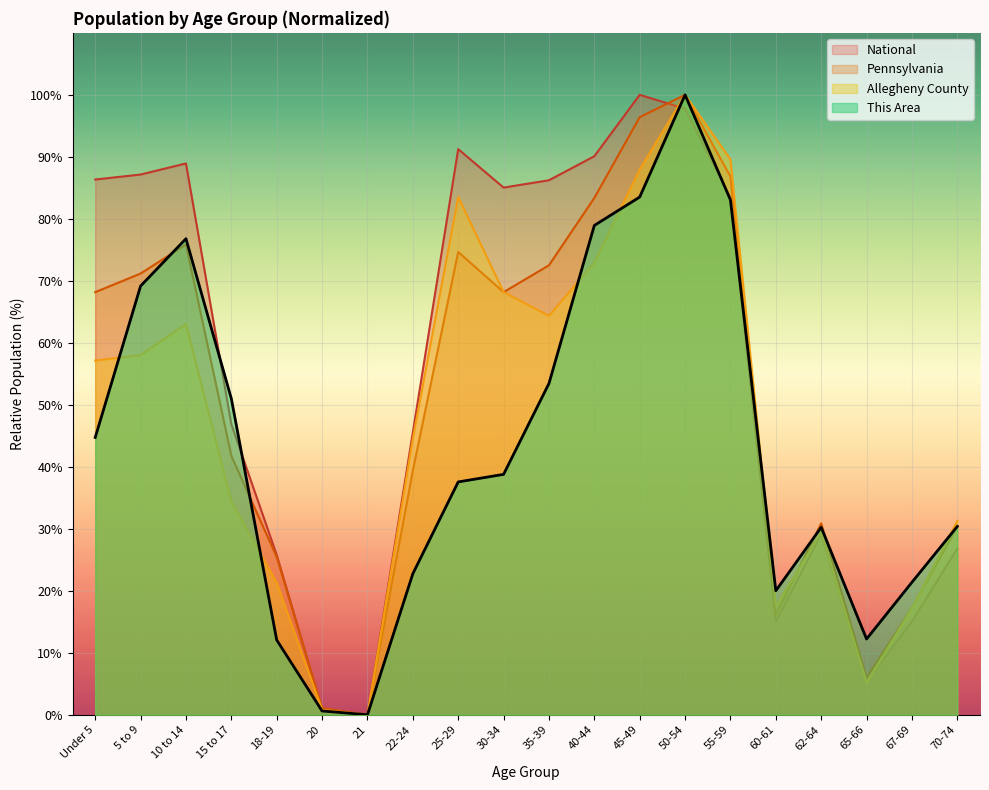

Rank the series by their average value, from highest to lowest.

National, Pennsylvania, Allegheny County, This Area